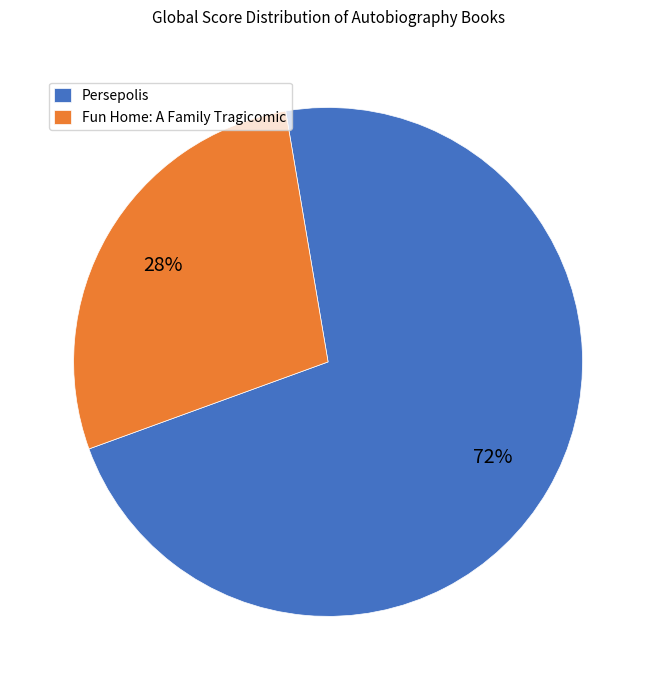

Is there any slice that represents more than half of the pie?

Yes